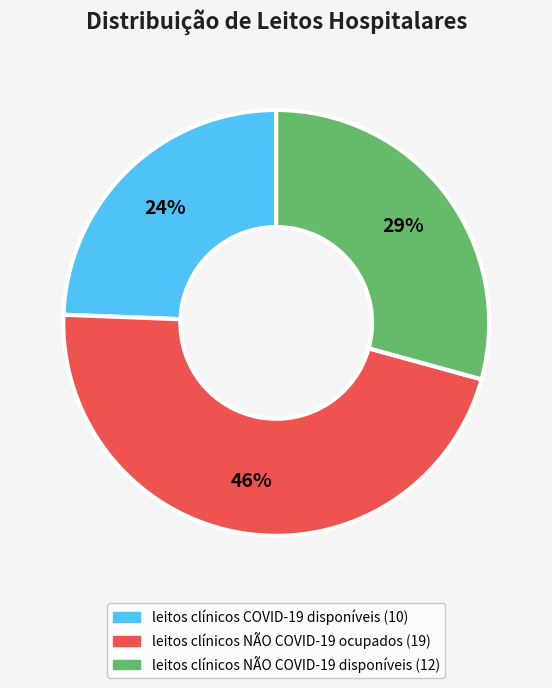

The leitos clínicos COVID-19 disponíveis slice represents 24% of the pie. True or false?

True